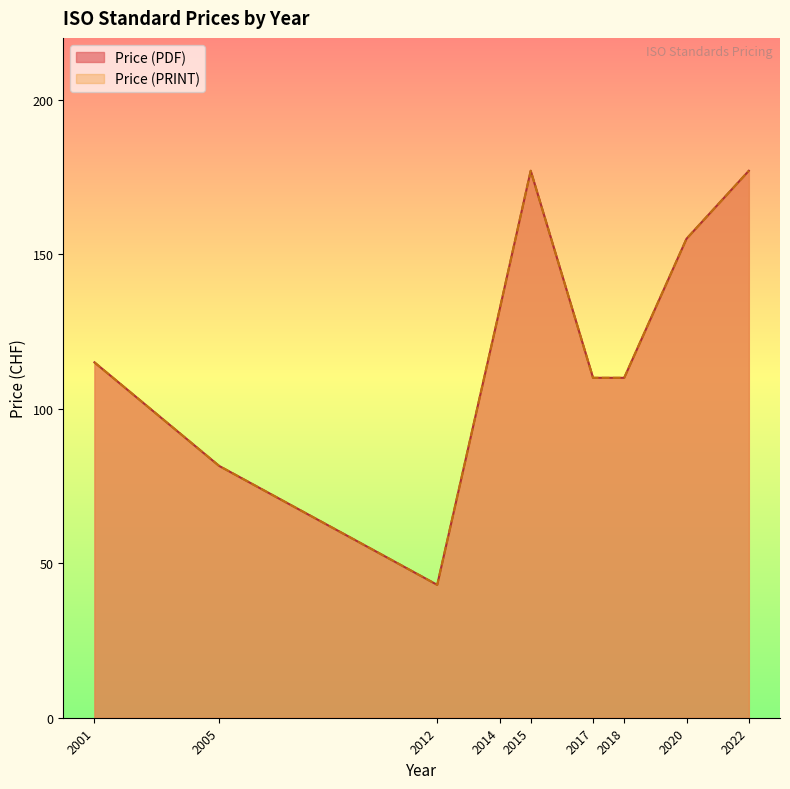

Which series has the largest total across all categories?

Price (PDF)